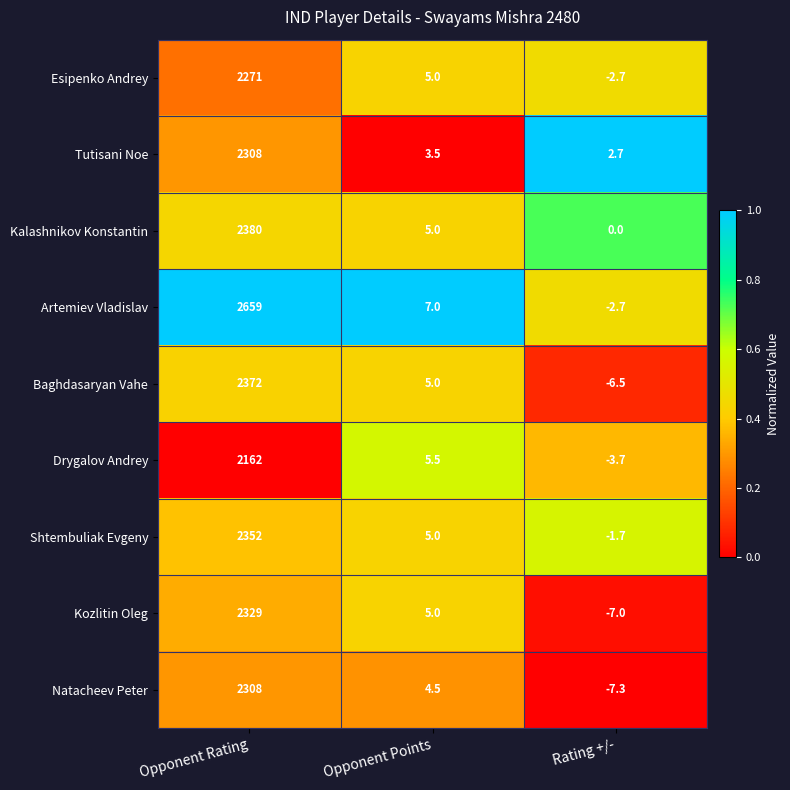

Reading left to right, extract all data points from this chart.

Esipenko Andrey: 2271.0	5.0	-2.7
Tutisani Noe: 2308.0	3.5	2.7
Kalashnikov Konstantin: 2380.0	5.0	0.0
Artemiev Vladislav: 2659.0	7.0	-2.7
Baghdasaryan Vahe: 2372.0	5.0	-6.5
Drygalov Andrey: 2162.0	5.5	-3.7
Shtembuliak Evgeny: 2352.0	5.0	-1.7
Kozlitin Oleg: 2329.0	5.0	-7.0
Natacheev Peter: 2308.0	4.5	-7.3